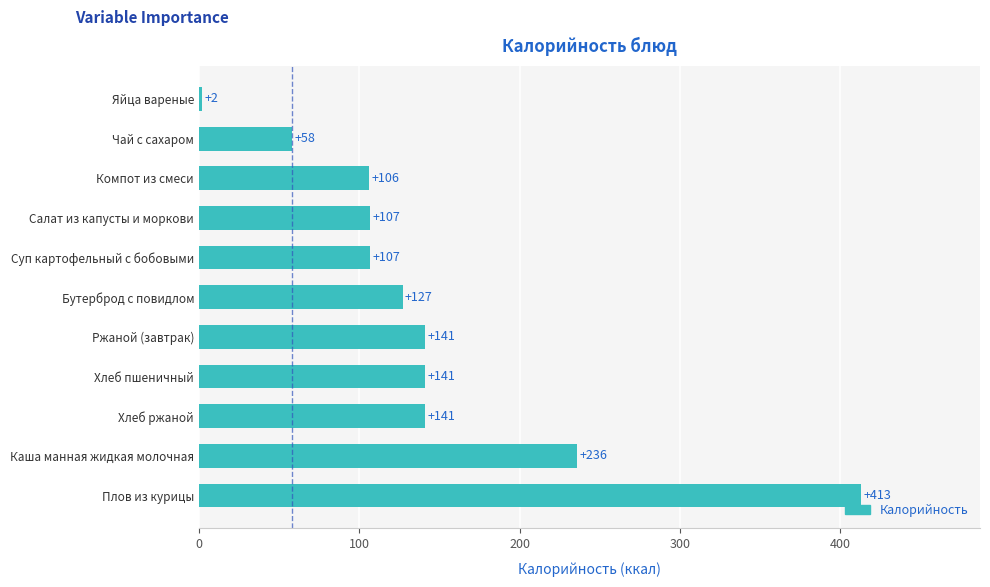

The value at Хлеб пшеничный is 141. True or false?

True